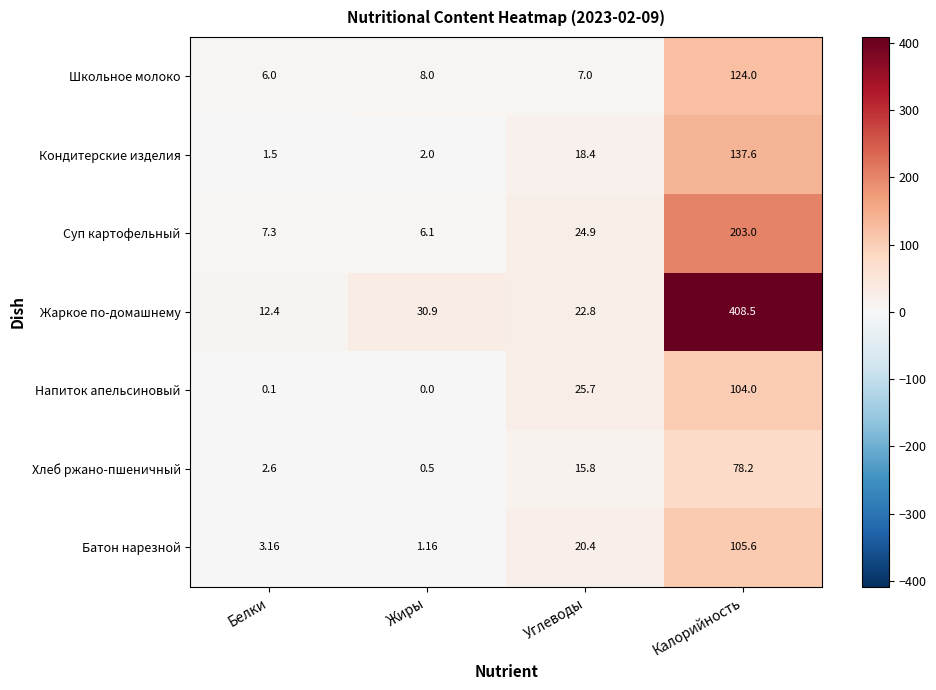

At which label is Суп картофельный closest to 104?

Углеводы